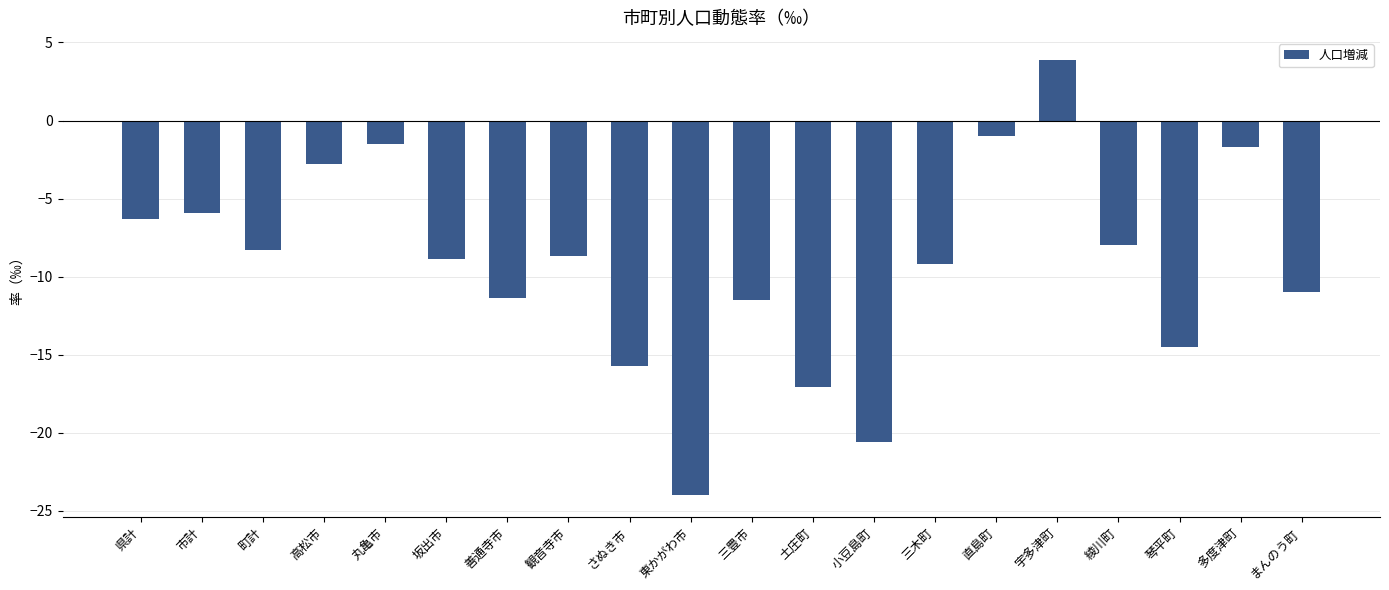

What is the greatest value displayed?

3.9